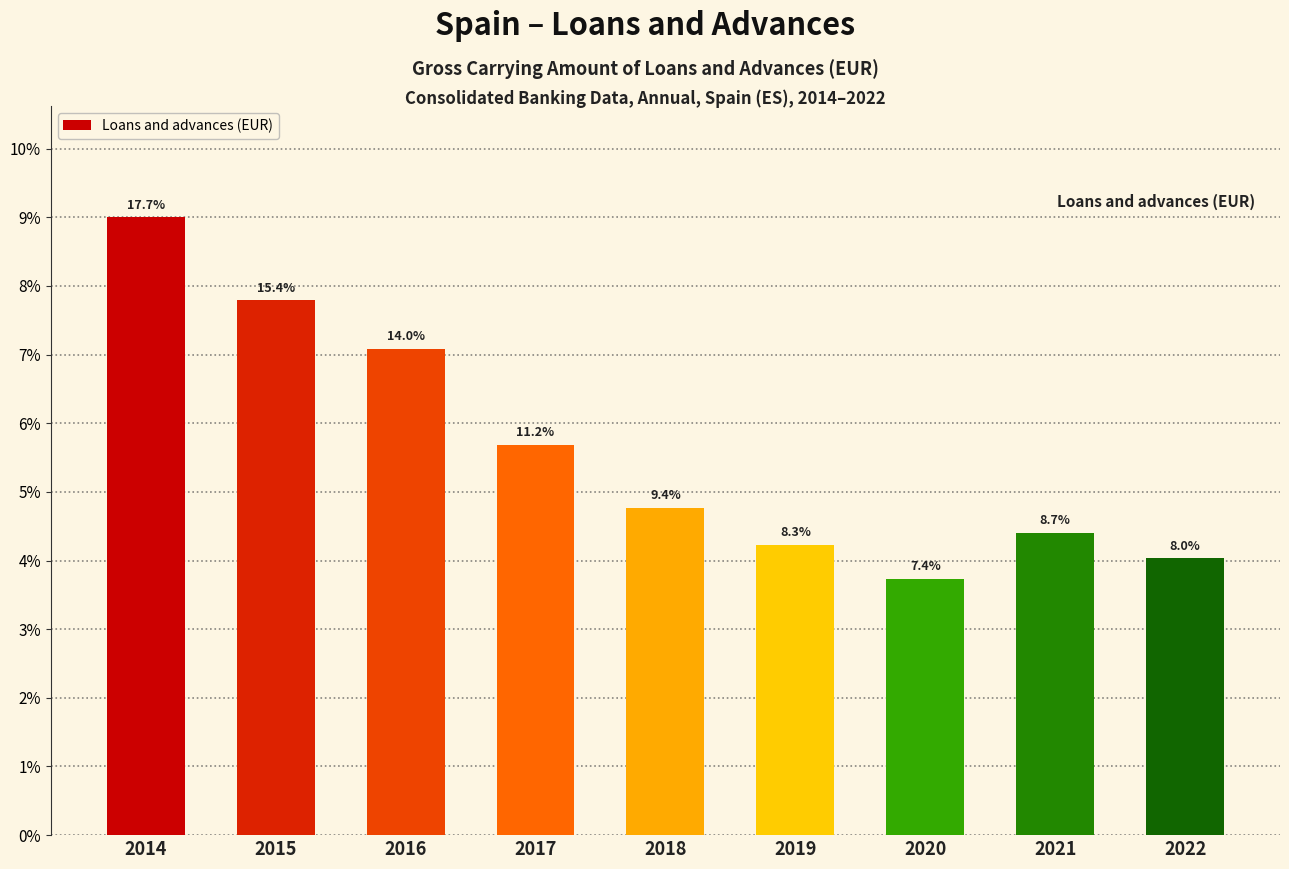

How many bars are there in total?

9